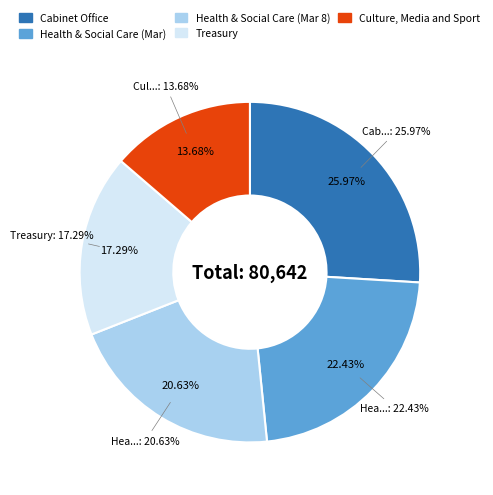

How many segments does this pie chart have?

5